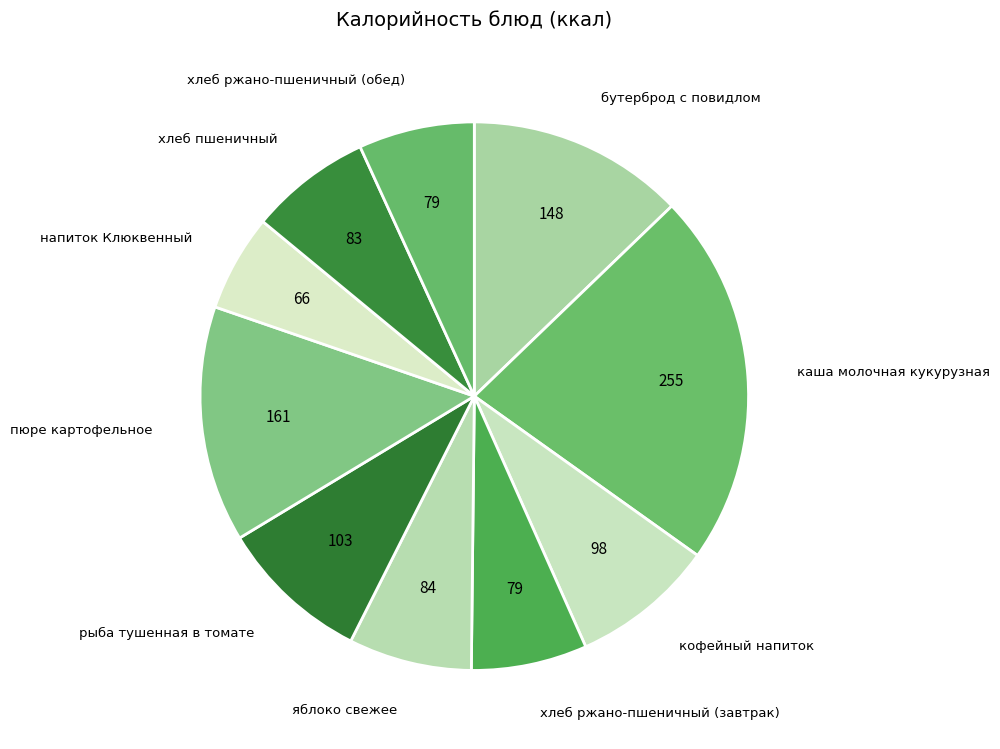

Is there a majority slice in this chart?

No